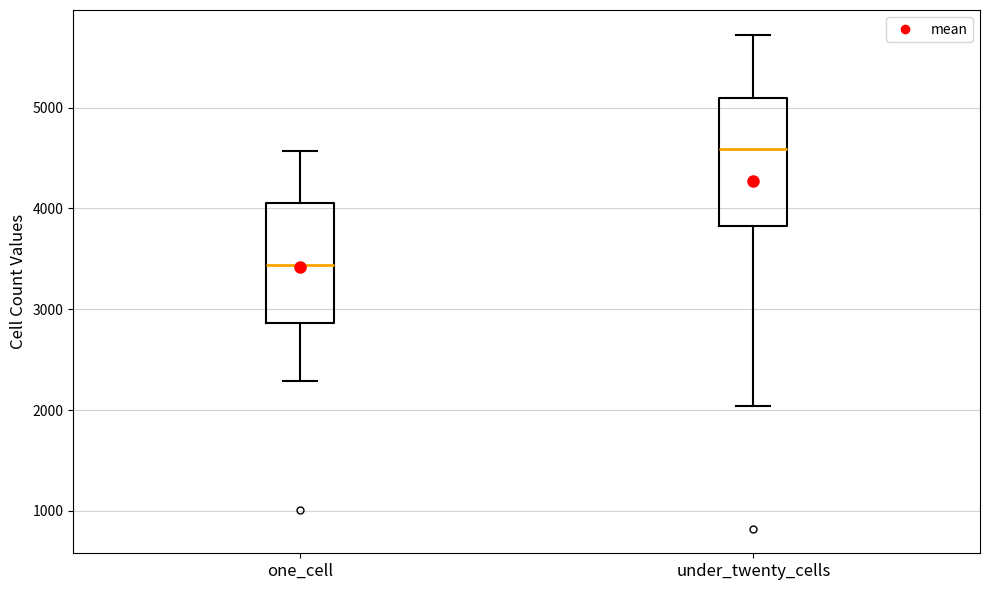

Reading left to right, read every box against the y-axis: the position of its median line, the range the box covers, and the ends of its whiskers. The values are not printed on the chart, so give them approximately, as read against the axis.

one_cell: median 3400, box 2900 to 4100, whiskers 2300 to 4600
under_twenty_cells: median 4600, box 3800 to 5100, whiskers 2000 to 5700